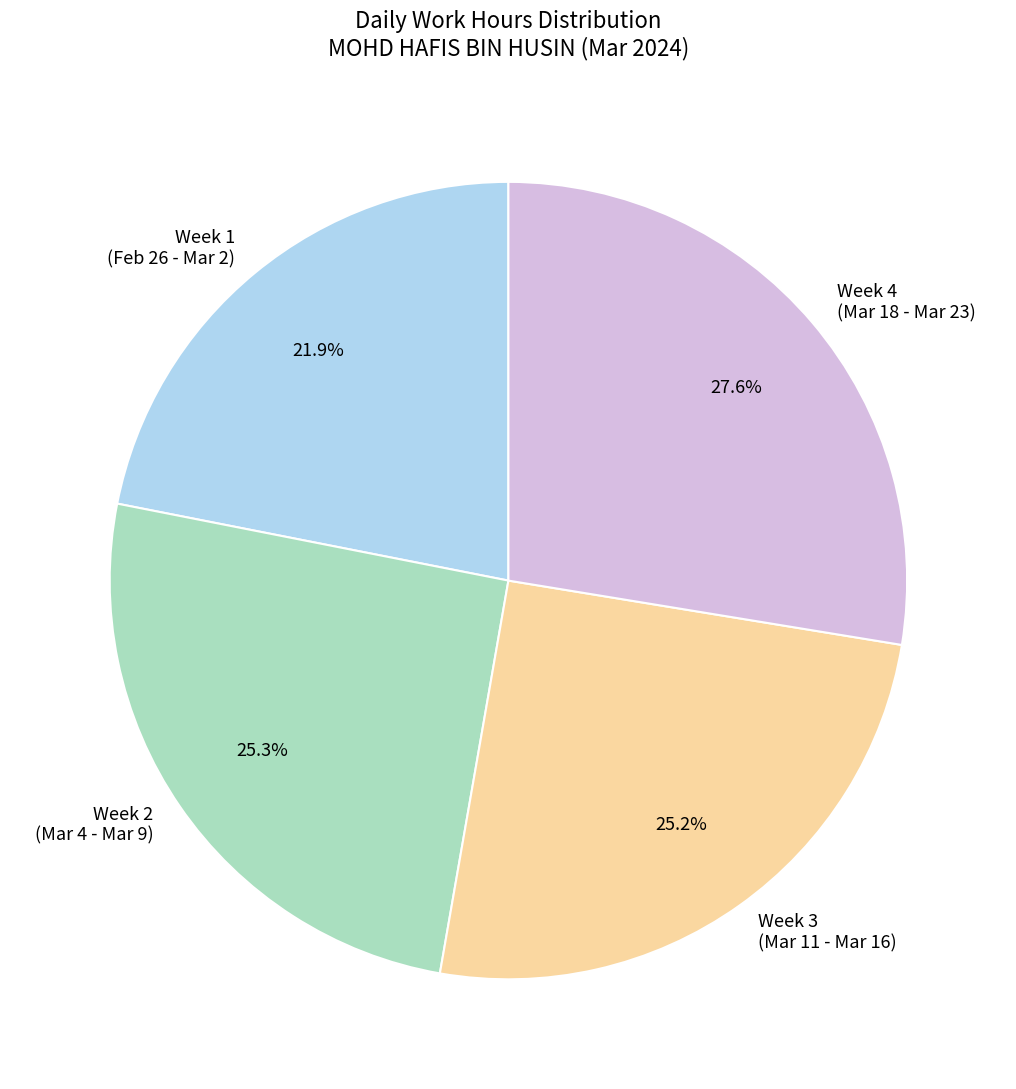

Which slice is the smallest?

Week 1 (Feb 26 - Mar 2)